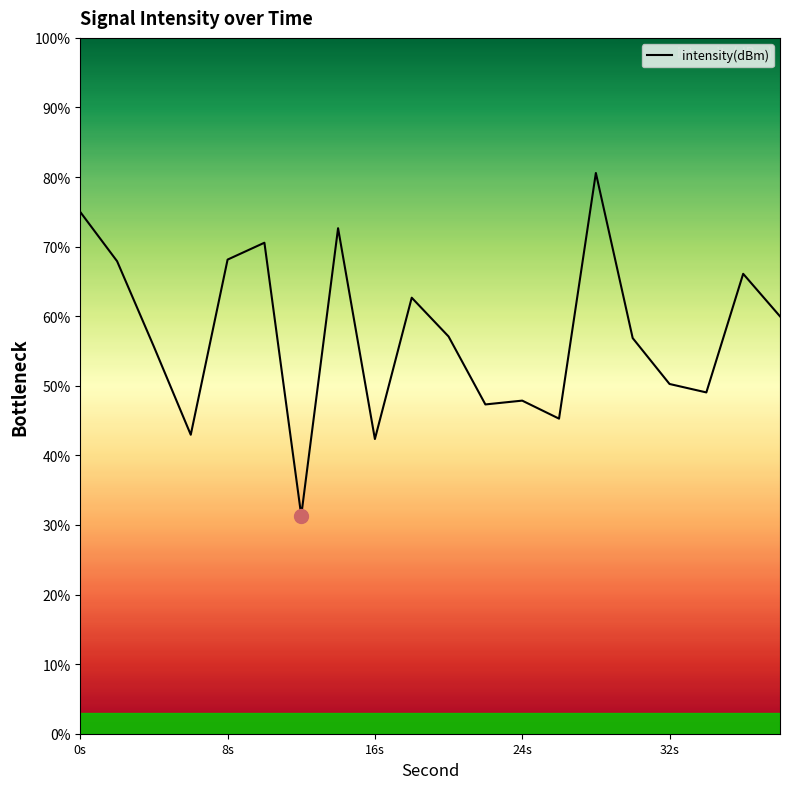

How many values exceed 57?

10